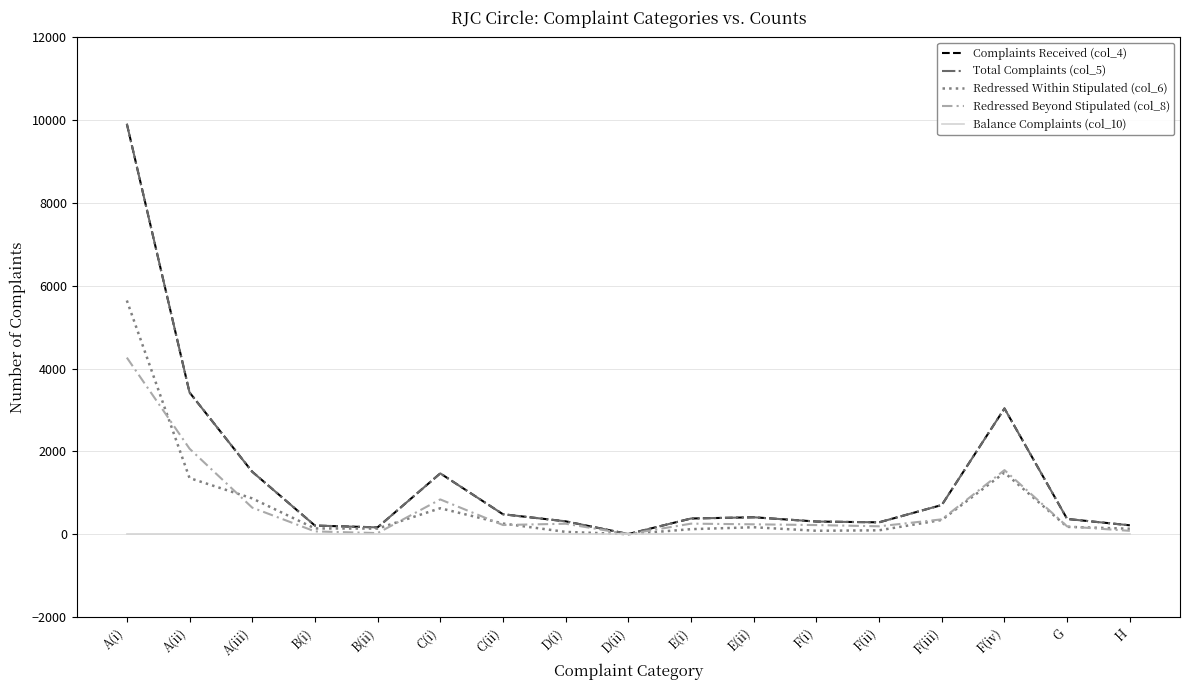

List the labels in order of Redressed Beyond Stipulated (col_8) value, smallest first.

D(ii), B(ii), B(i), H, G, F(ii), F(i), C(ii), E(ii), D(i), E(i), F(iii), A(iii), C(i), F(iv), A(ii), A(i)